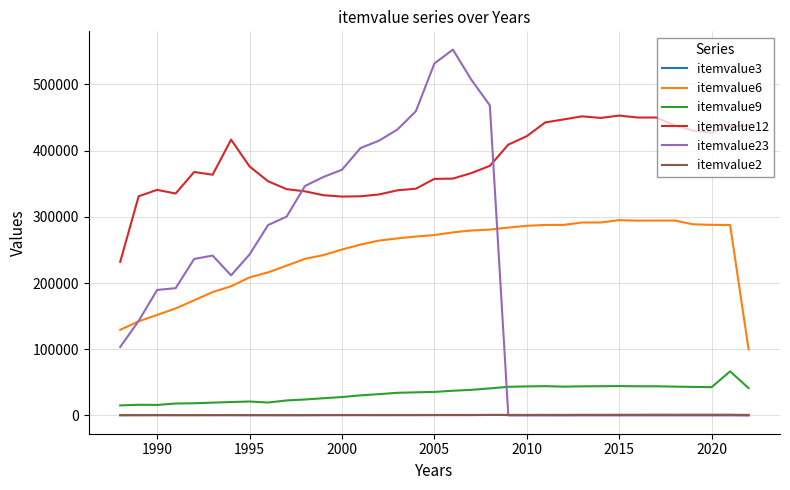

True or false: itemvalue12 and itemvalue3 intersect in this chart.

False